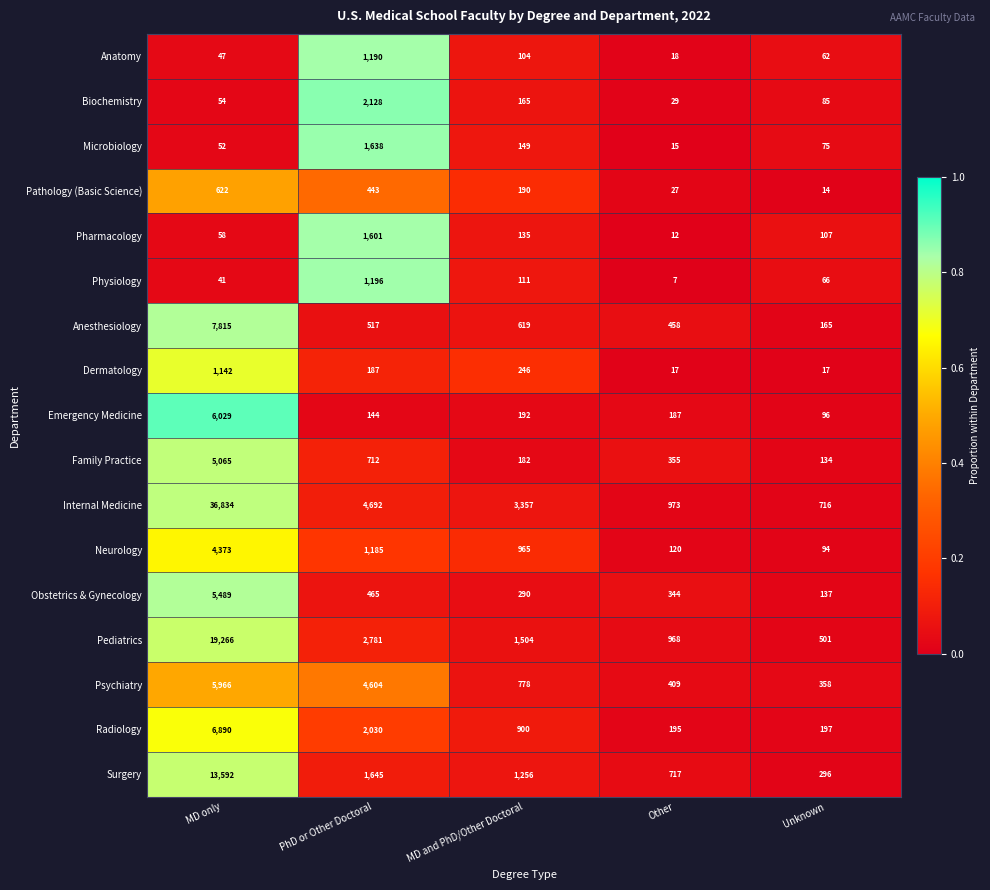

At Unknown, list the series in order from largest to smallest.

Internal Medicine, Pediatrics, Psychiatry, Surgery, Radiology, Anesthesiology, Obstetrics & Gynecology, Family Practice, Pharmacology, Emergency Medicine, Neurology, Biochemistry, Microbiology, Physiology, Anatomy, Dermatology, Pathology (Basic Science)